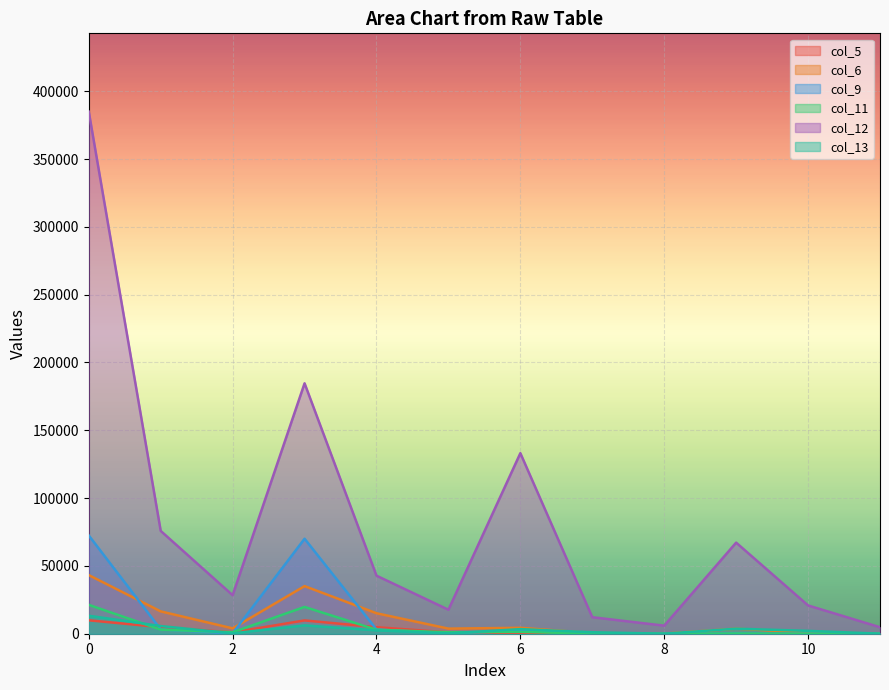

At how many categories does at least one series exceed 15950?

9